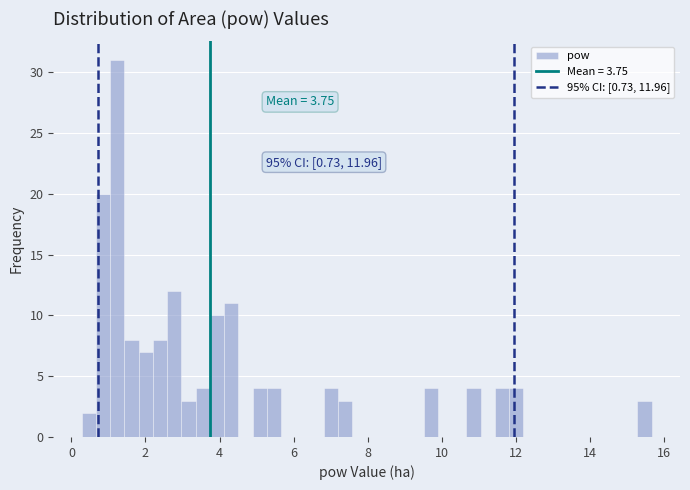

Around what value on the x-axis is the tallest bar? Give the approximate position of its centre, as read against the axis.

1.2